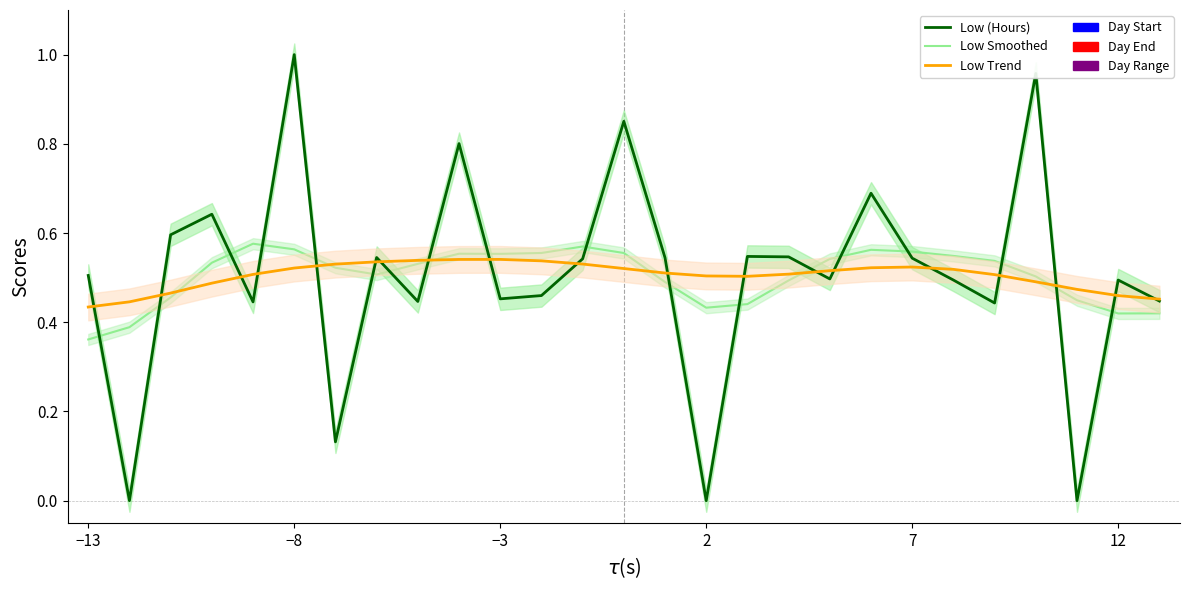

The Low Trend series shows 0.1 at 7. True or false?

False